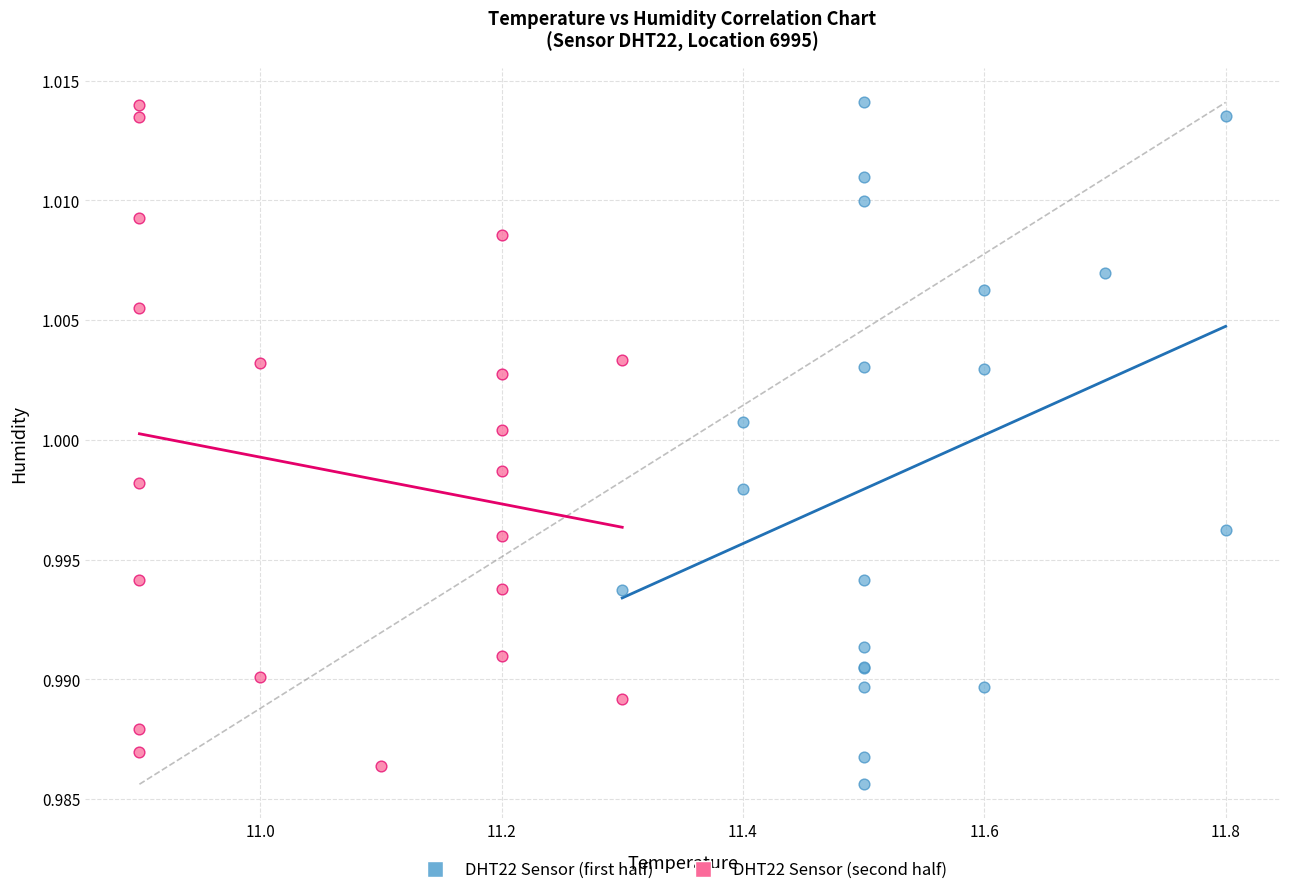

What are all the series names shown in the legend?

DHT22 Sensor (first half), DHT22 Sensor (second half)